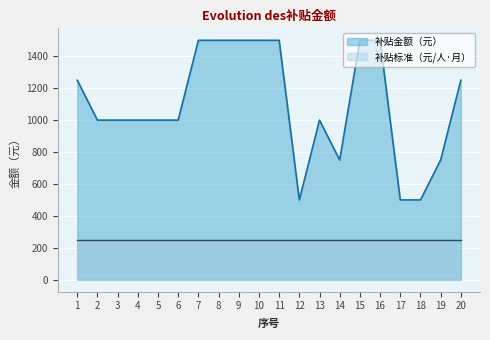

Is it true that the value at 2 is 1444?

False